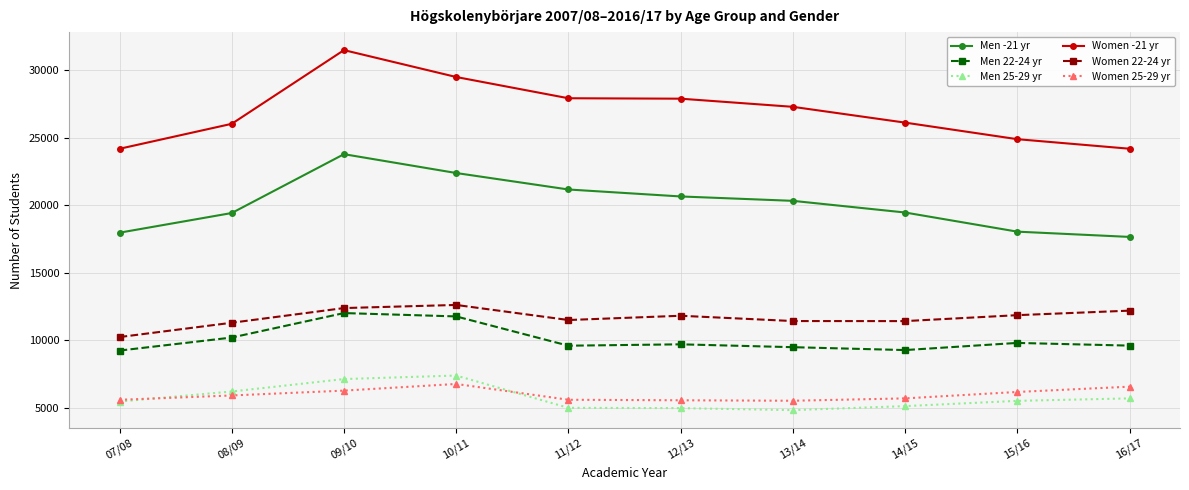

What position from the right is 14/15?

3